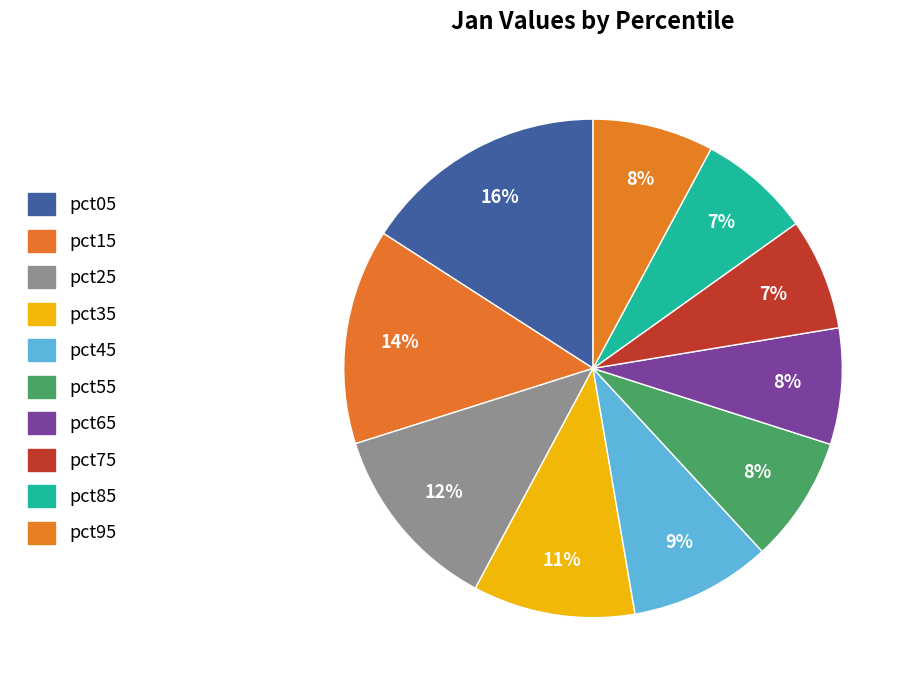

To the nearest percent, what percentage of the pie is pct85?

7%